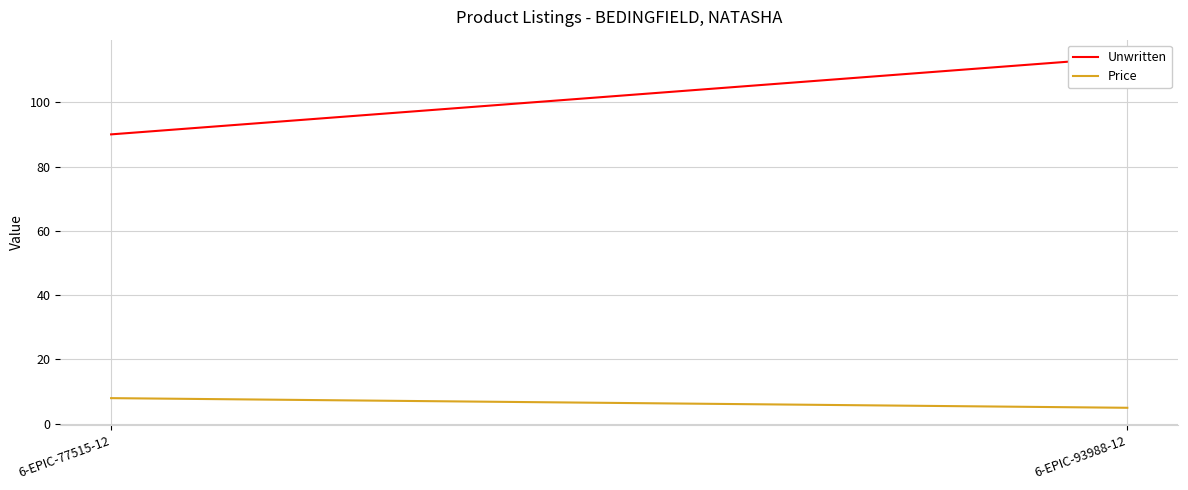

Between 6-EPIC-93988-12 and 6-EPIC-77515-12, which is larger?

6-EPIC-93988-12